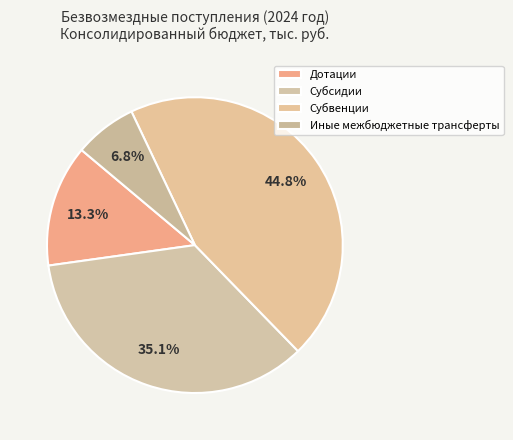

How many segments does this pie chart have?

4